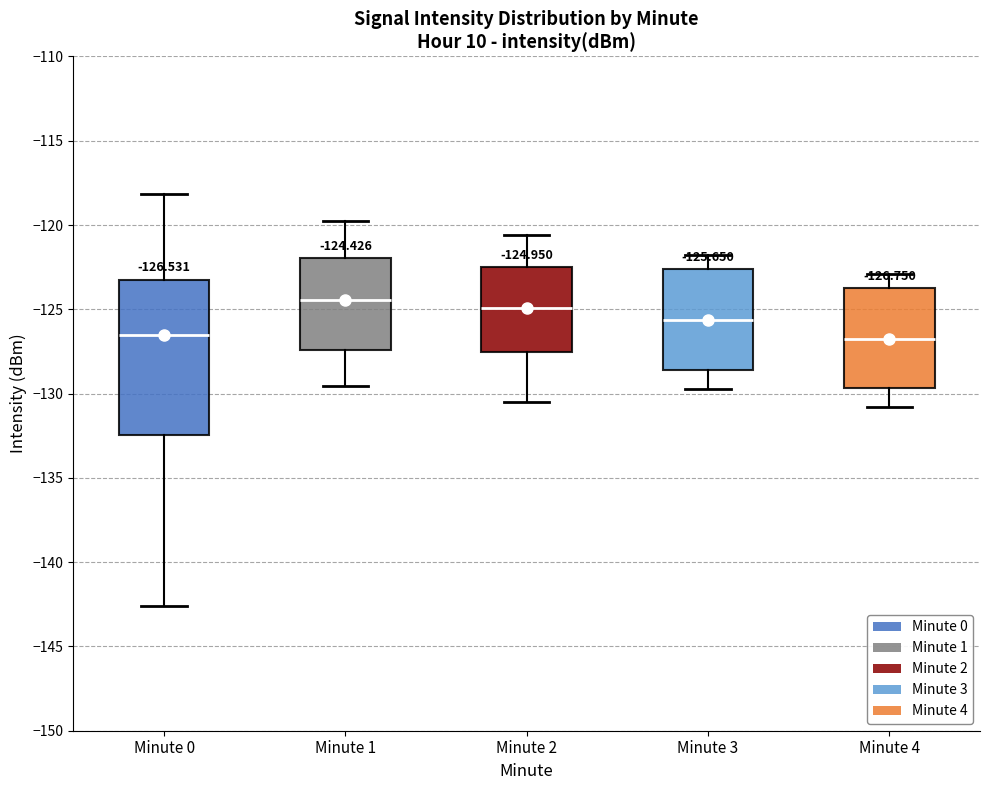

Which box is the tallest, from its lower edge to its upper edge?

Minute 0